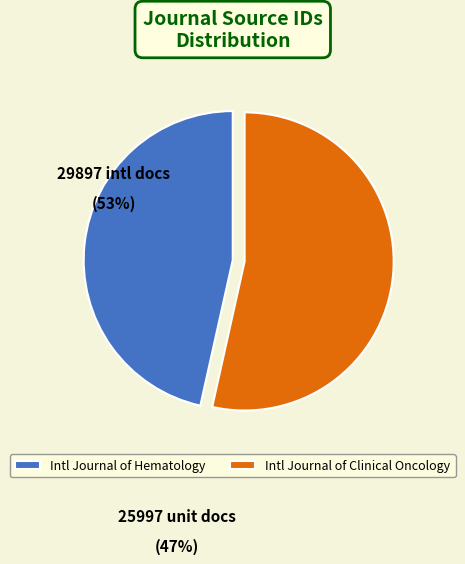

Which has a higher value, Intl Journal of Clinical Oncology or Intl Journal of Hematology?

Intl Journal of Clinical Oncology